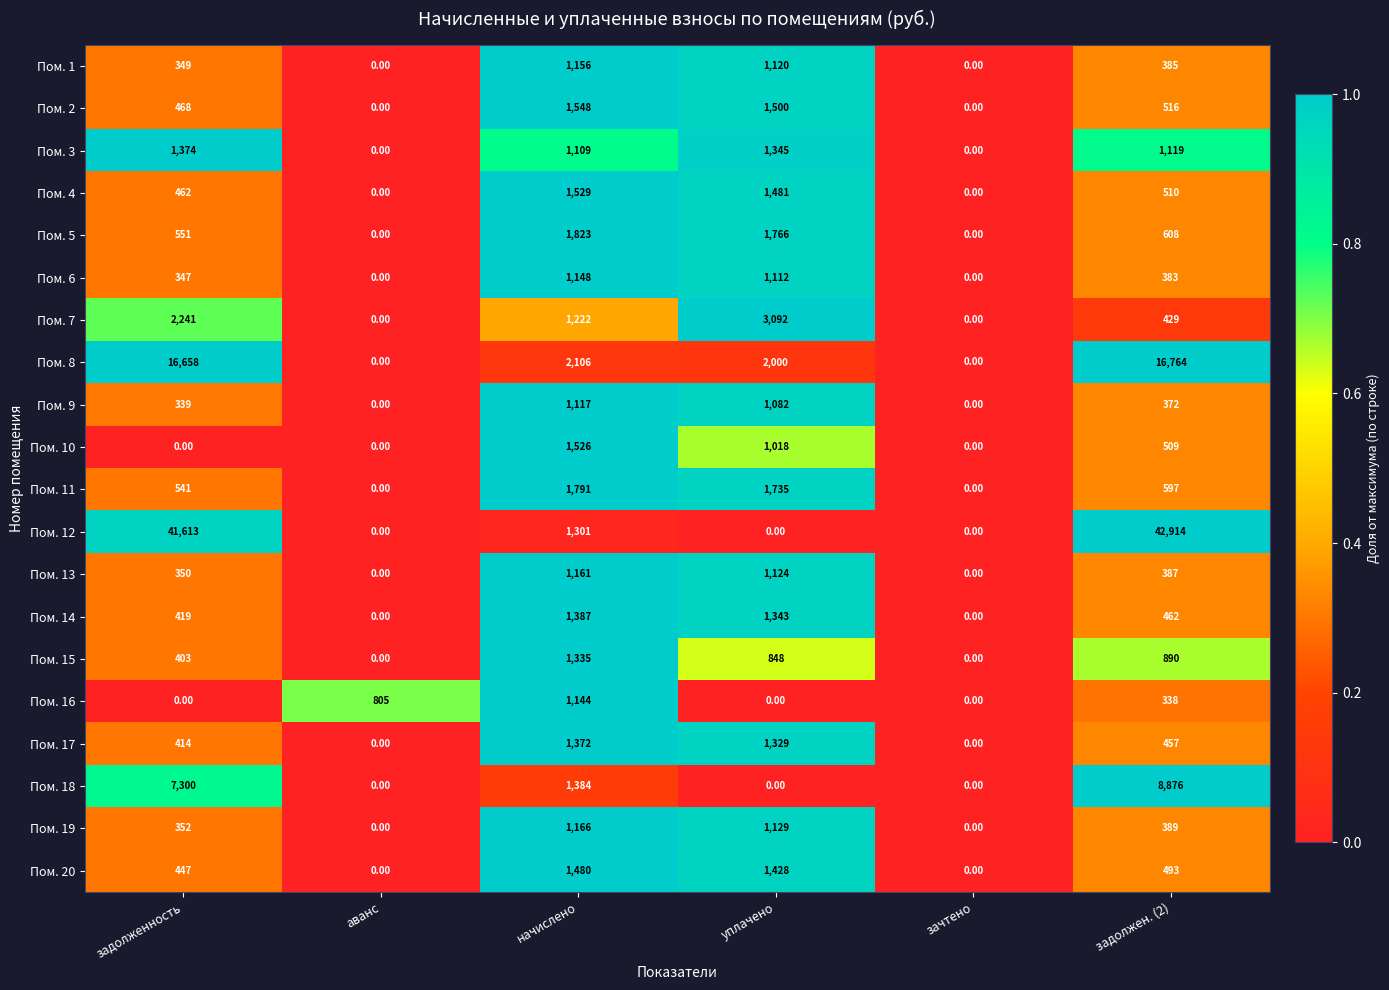

At which label does Пом. 4 first exceed 510?

начислено